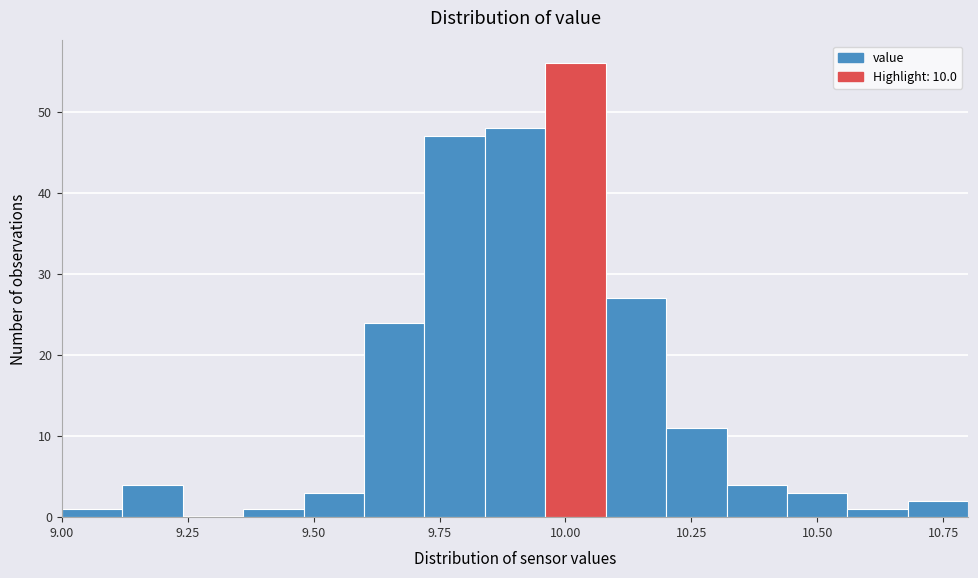

Read against the x-axis, roughly where is the centre of the tallest bar?

10.00